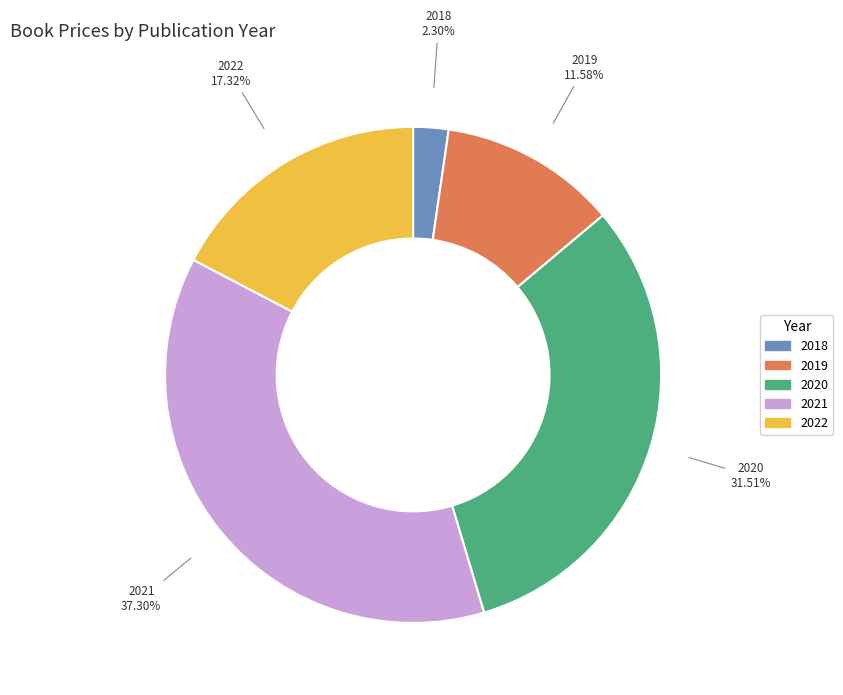

Is there any slice that represents more than half of the pie?

No